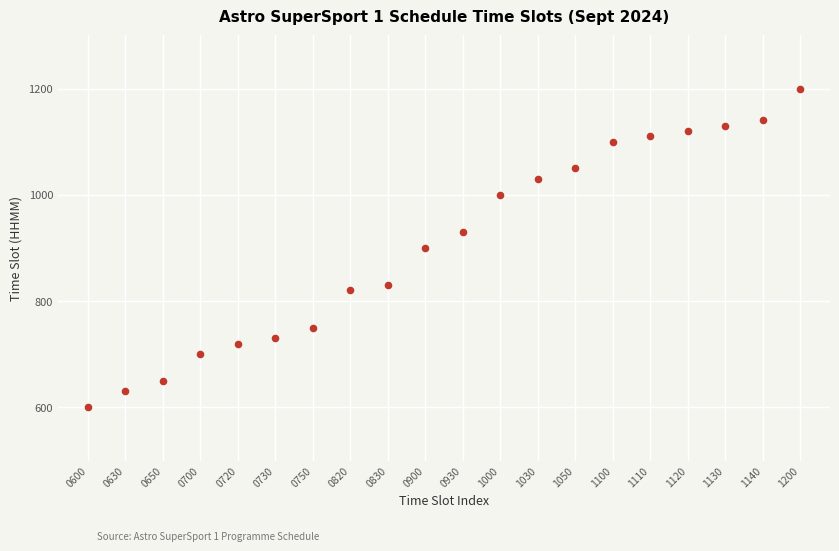

What is the range of Y values (max minus min)?

600